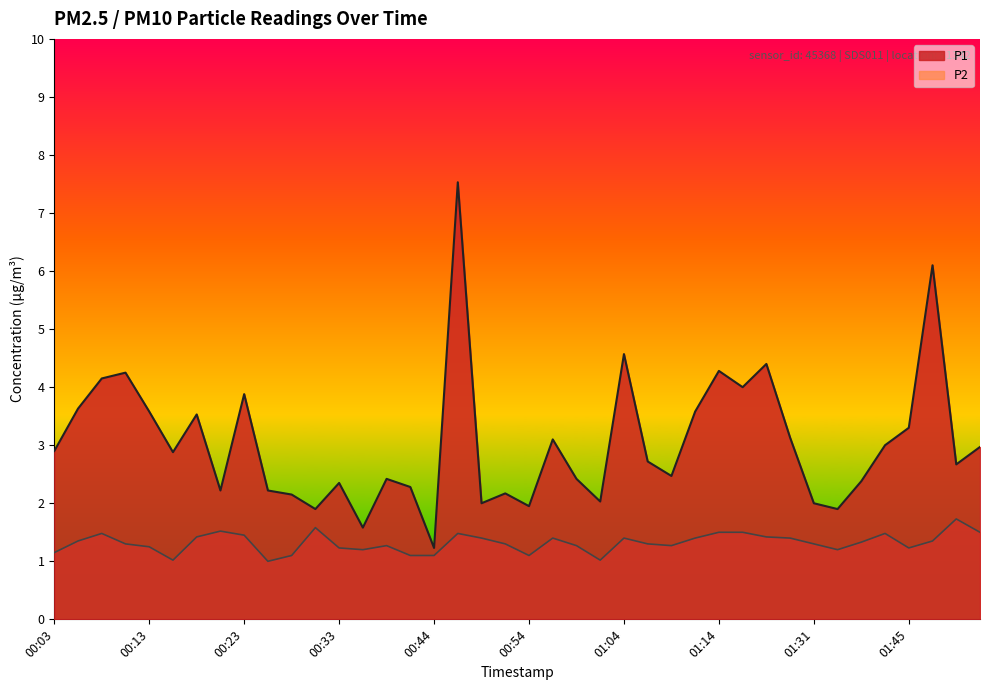

How many lines are shown in the chart?

2